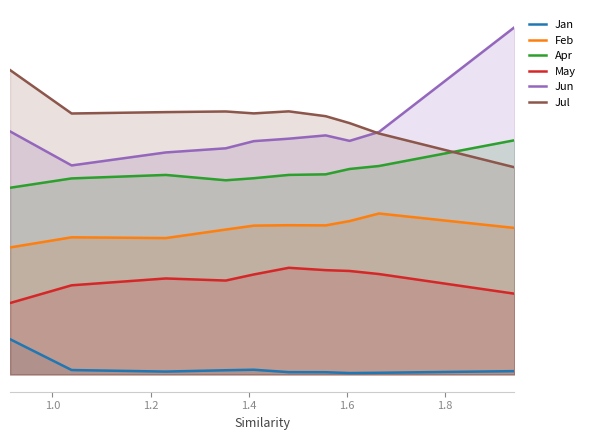

Reading right to left, list all the values displayed in this chart.

Jan: 0.0	0.0	0.0	0.0	0.0	0.0	0.0	0.0	0.0	0.2
Feb: 1.0	1.1	1.1	1.0	1.0	1.0	1.0	0.9	0.9	0.9
Apr: 1.6	1.4	1.4	1.4	1.4	1.3	1.3	1.4	1.3	1.3
May: 0.6	0.7	0.7	0.7	0.7	0.7	0.6	0.7	0.6	0.5
Jun: 2.4	1.7	1.6	1.6	1.6	1.6	1.6	1.5	1.4	1.7
Jul: 1.4	1.7	1.7	1.8	1.8	1.8	1.8	1.8	1.8	2.1